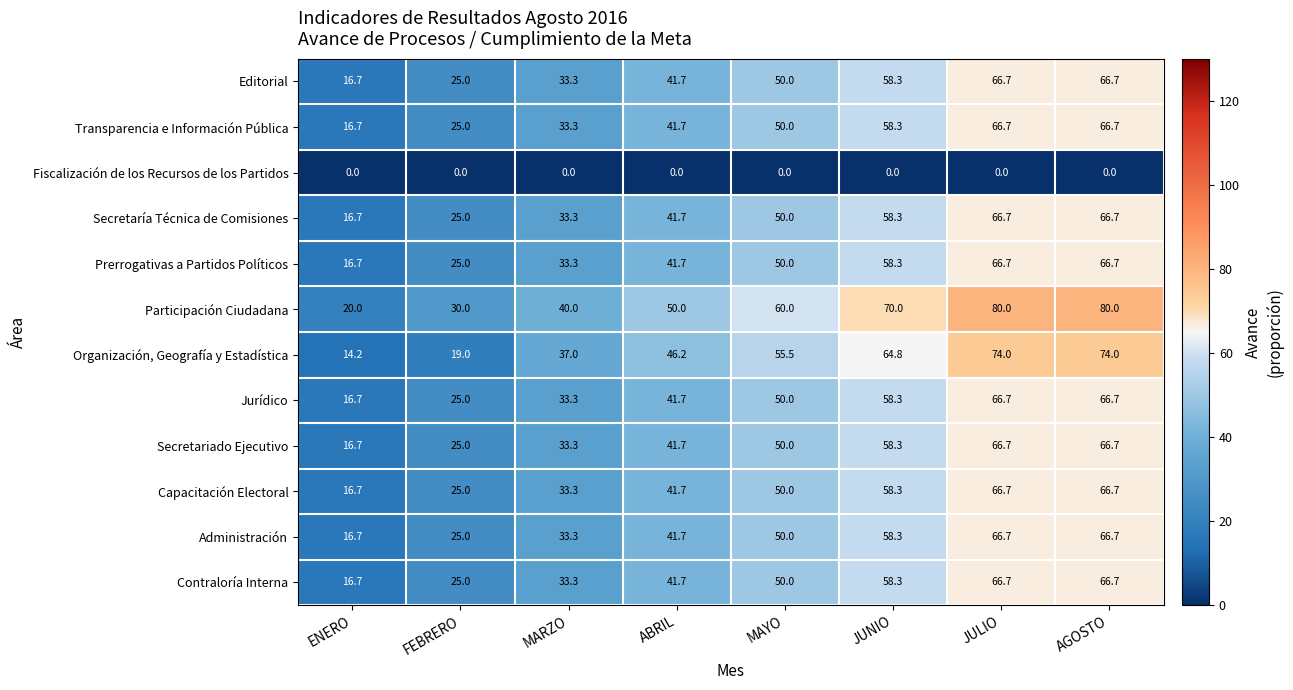

What is the sum of the Capacitación Electoral values at JUNIO and ABRIL?

100.0